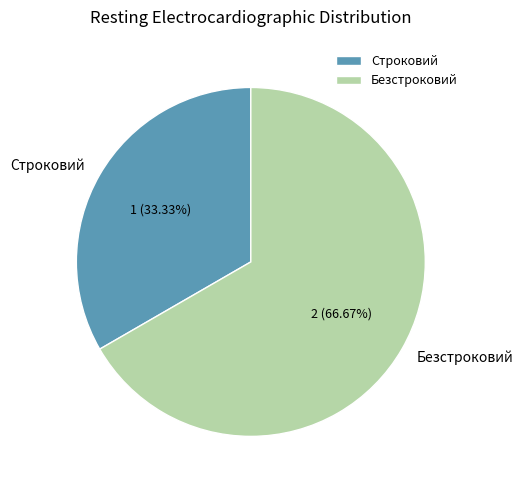

Is there a majority slice in this chart?

Yes